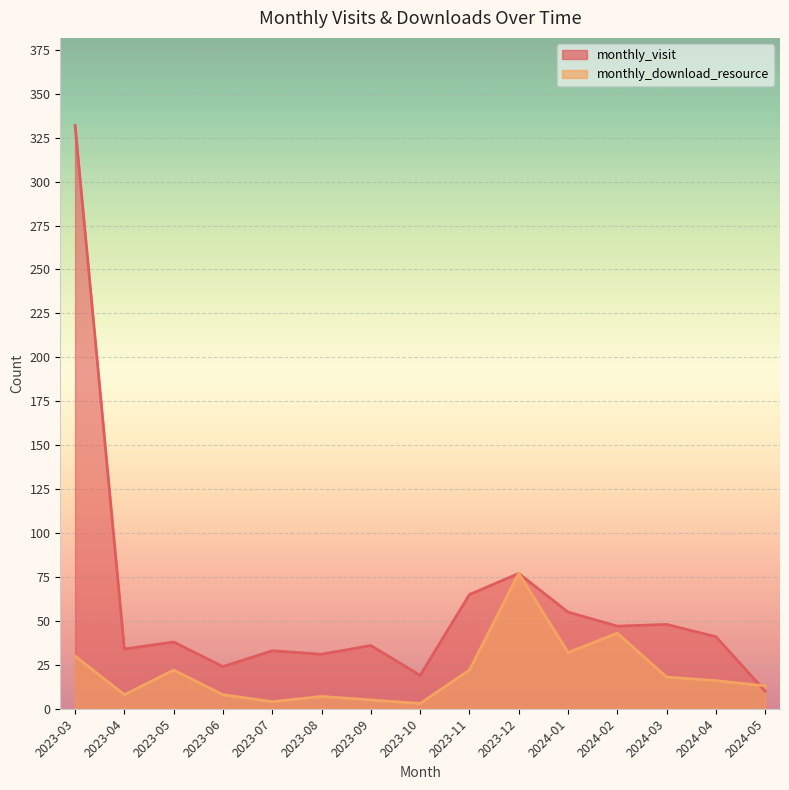

What position from the left is 2023-08?

6